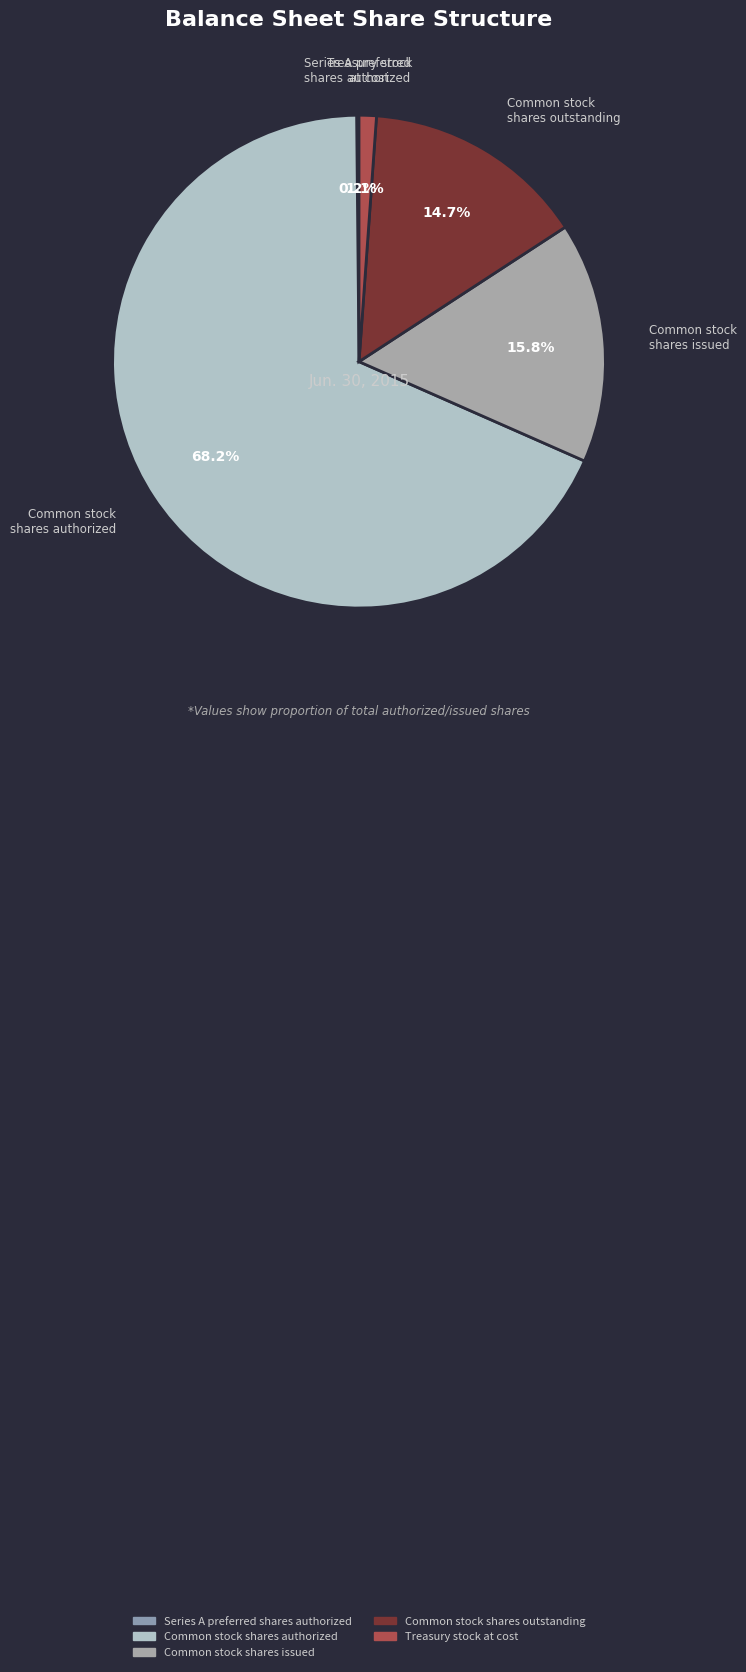

What is the largest slice in the pie chart?

Common stock shares authorized